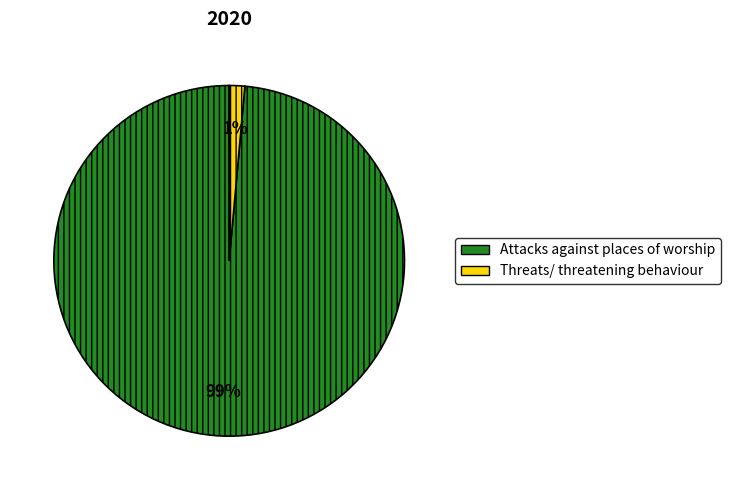

Which category has the biggest portion of the pie?

Attacks against places of worship